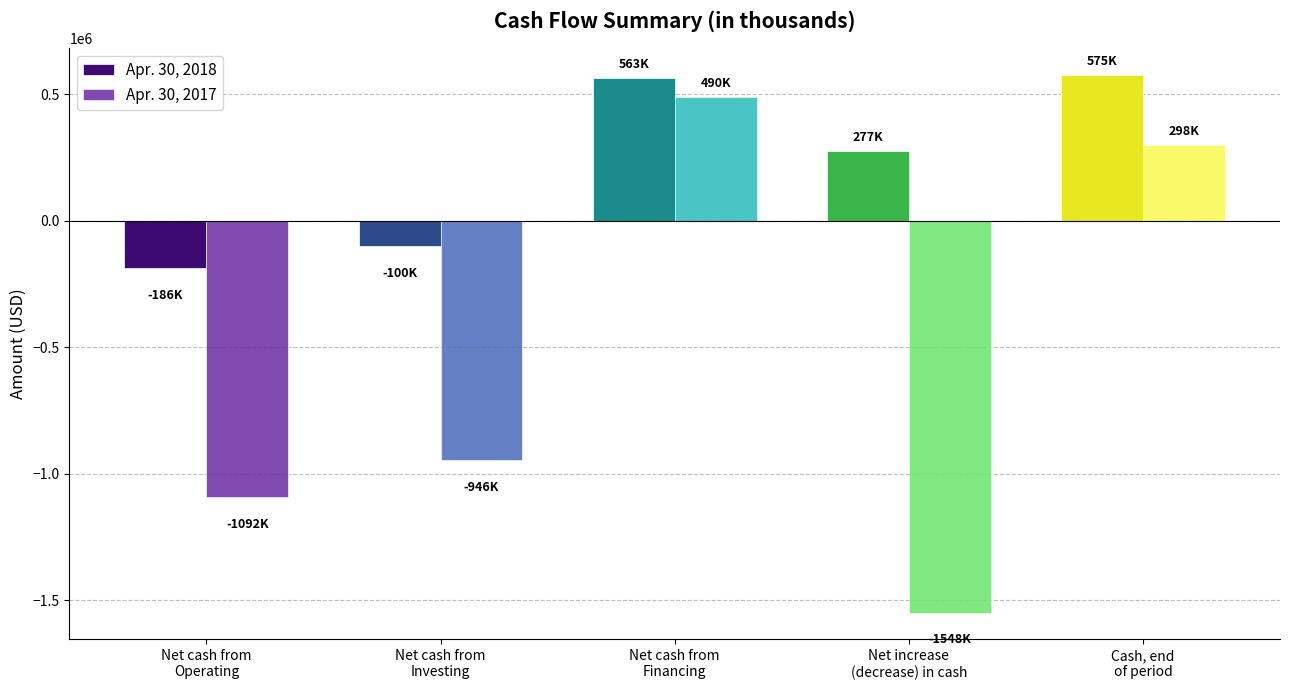

At which label does Apr. 30, 2018 reach its minimum?

Net cash from
Operating